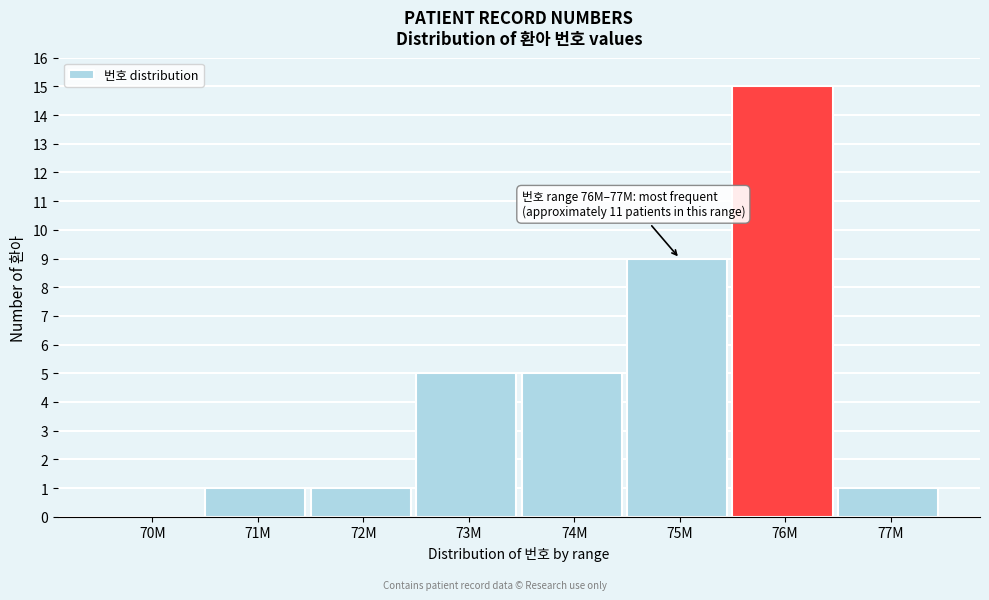

Reading left to right, list all the values displayed in this chart.

70M=0	71M=1	72M=1	73M=5	74M=5	75M=9	76M=15	77M=1